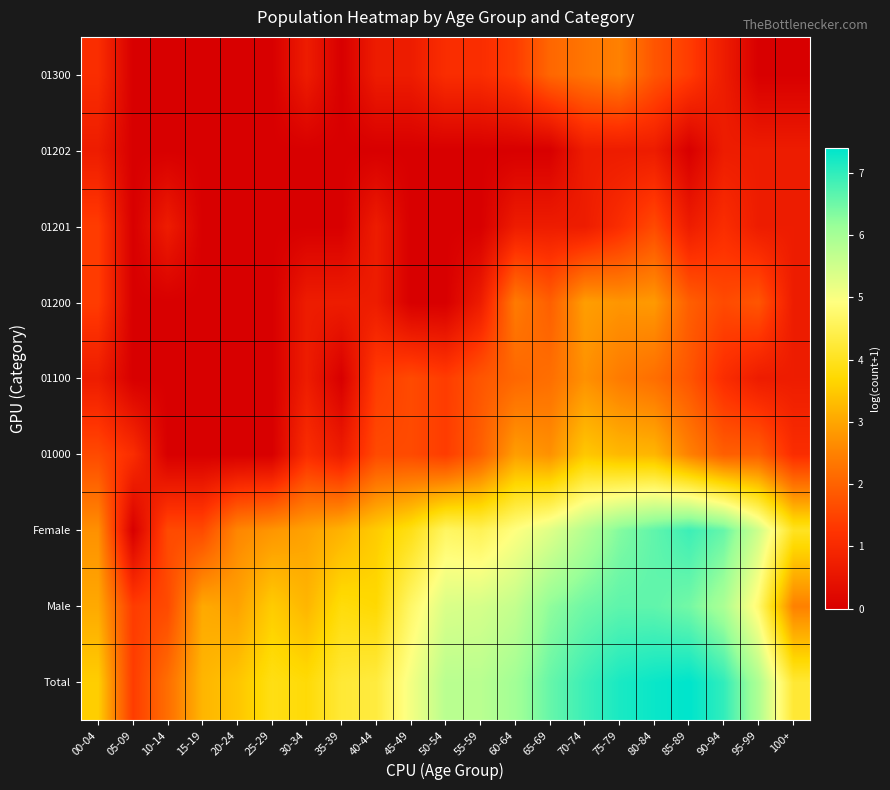

Reading left to right, extract all data points from this chart.

Total: 00-04=3.6	05-09=1.4	10-14=2.2	15-19=3.2	20-24=3.4	25-29=3.9	30-34=3.8	35-39=4.2	40-44=4.3	45-49=5.1	50-54=5.8	55-59=5.8	60-64=6.0	65-69=6.6	70-74=6.9	75-79=7.2	80-84=7.3	85-89=7.4	90-94=7.0	95-99=5.9	100+=4.2
Male: 00-04=3.0	05-09=1.4	10-14=1.6	15-19=3.0	20-24=2.9	25-29=3.5	30-34=3.2	35-39=3.8	40-44=3.7	45-49=4.7	50-54=5.4	55-59=5.4	60-64=5.6	65-69=6.2	70-74=6.5	75-79=6.6	80-84=6.6	85-89=6.5	90-94=5.9	95-99=4.8	100+=2.5
Female: 00-04=2.7	05-09=0.0	10-14=1.6	15-19=1.6	20-24=2.6	25-29=2.8	30-34=2.9	35-39=3.2	40-44=3.5	45-49=3.9	50-54=4.6	55-59=4.5	60-64=4.9	65-69=5.3	70-74=5.8	75-79=6.3	80-84=6.6	85-89=6.9	90-94=6.6	95-99=5.5	100+=4.0
01000: 00-04=1.6	05-09=1.1	10-14=0.0	15-19=0.0	20-24=0.0	25-29=0.0	30-34=1.1	35-39=0.7	40-44=1.6	45-49=1.6	50-54=1.4	55-59=1.9	60-64=2.9	65-69=2.7	70-74=3.5	75-79=3.3	80-84=3.2	85-89=2.5	90-94=1.9	95-99=1.9	100+=1.1
01100: 00-04=0.7	05-09=0.0	10-14=0.0	15-19=0.0	20-24=0.0	25-29=0.0	30-34=0.7	35-39=0.0	40-44=1.4	45-49=1.6	50-54=1.4	55-59=1.8	60-64=2.1	65-69=2.2	70-74=2.7	75-79=2.4	80-84=2.2	85-89=1.8	90-94=1.1	95-99=0.7	100+=0.7
01200: 00-04=1.4	05-09=0.0	10-14=0.0	15-19=0.0	20-24=0.0	25-29=0.0	30-34=0.7	35-39=0.7	40-44=0.7	45-49=0.0	50-54=0.0	55-59=0.7	60-64=2.4	65-69=1.9	70-74=2.9	75-79=2.8	80-84=2.8	85-89=1.9	90-94=1.6	95-99=1.8	100+=0.7
01201: 00-04=1.4	05-09=0.0	10-14=0.7	15-19=0.0	20-24=0.0	25-29=0.0	30-34=0.0	35-39=0.0	40-44=0.7	45-49=0.0	50-54=0.0	55-59=0.0	60-64=0.7	65-69=0.7	70-74=0.7	75-79=1.1	80-84=1.6	85-89=0.7	90-94=1.1	95-99=0.7	100+=0.7
01202: 00-04=0.7	05-09=0.0	10-14=0.0	15-19=0.0	20-24=0.0	25-29=0.0	30-34=0.0	35-39=0.0	40-44=0.0	45-49=0.0	50-54=0.0	55-59=0.0	60-64=0.0	65-69=0.0	70-74=0.7	75-79=0.7	80-84=0.7	85-89=0.0	90-94=0.7	95-99=0.7	100+=0.7
01300: 00-04=1.1	05-09=0.0	10-14=0.0	15-19=0.0	20-24=0.0	25-29=0.0	30-34=0.7	35-39=0.0	40-44=0.7	45-49=0.7	50-54=1.1	55-59=1.1	60-64=1.4	65-69=2.1	70-74=2.3	75-79=2.5	80-84=1.8	85-89=1.4	90-94=0.7	95-99=0.0	100+=0.0